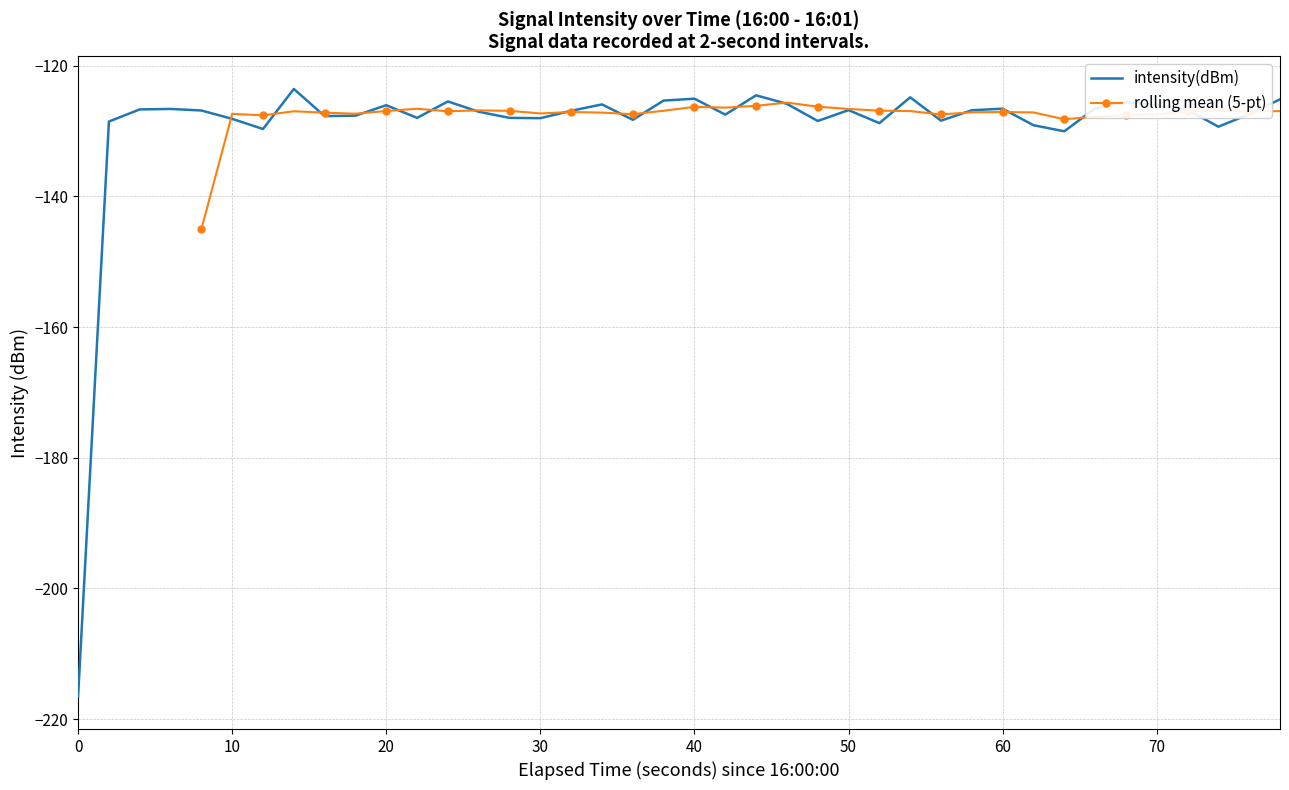

What is the difference between the maximum and minimum values?

93.0